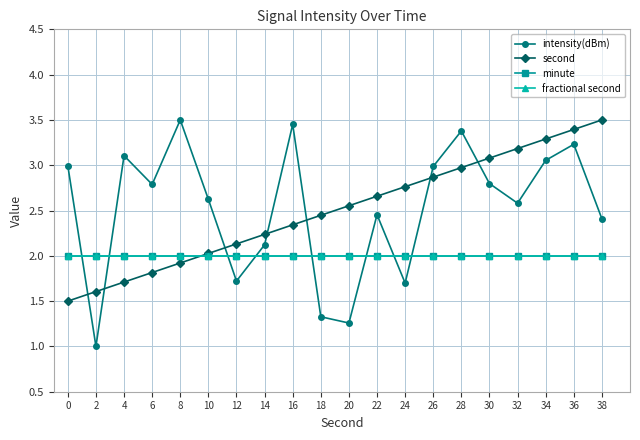

Is it true that second equals 1.5 at 0?

True